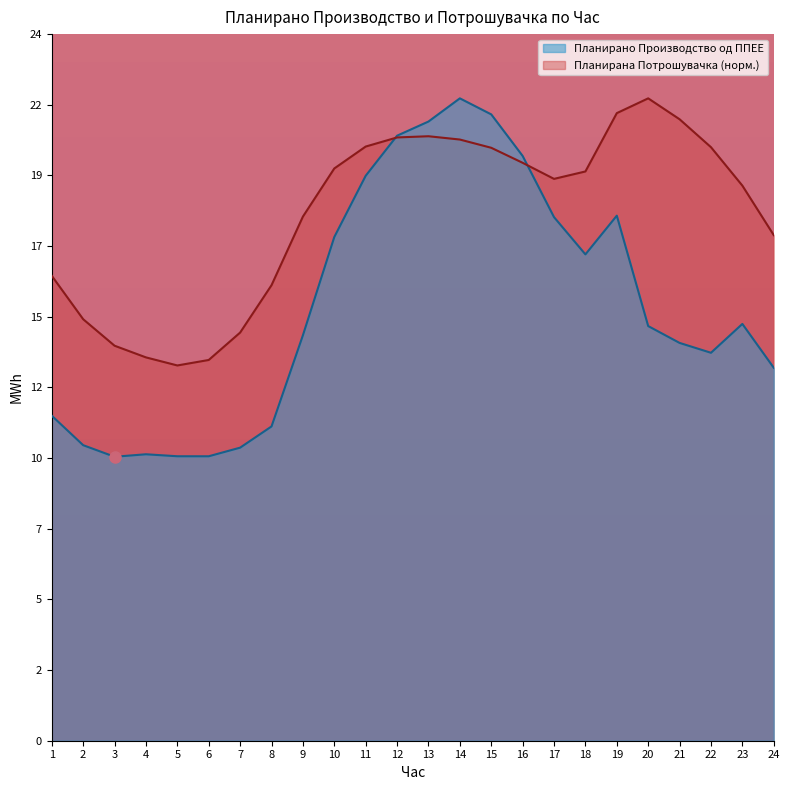

How many intersections are there between Планирана Потрошувачка and Планирано Производство од ППЕЕ?

2